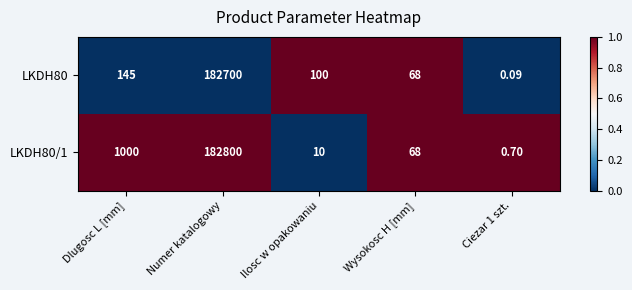

What is the total value across all series at Ciezar 1 szt.?

0.8